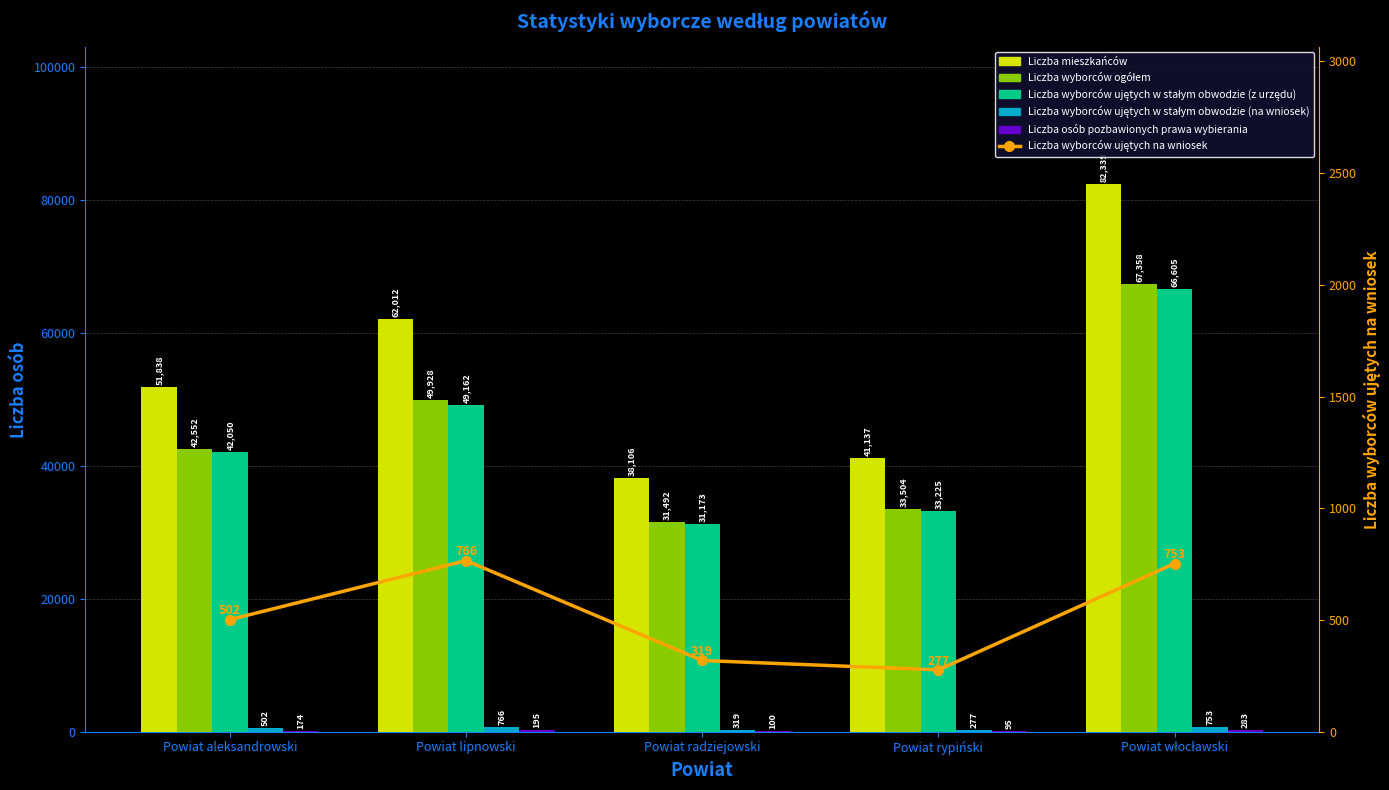

Does the chart contain any negative values?

No